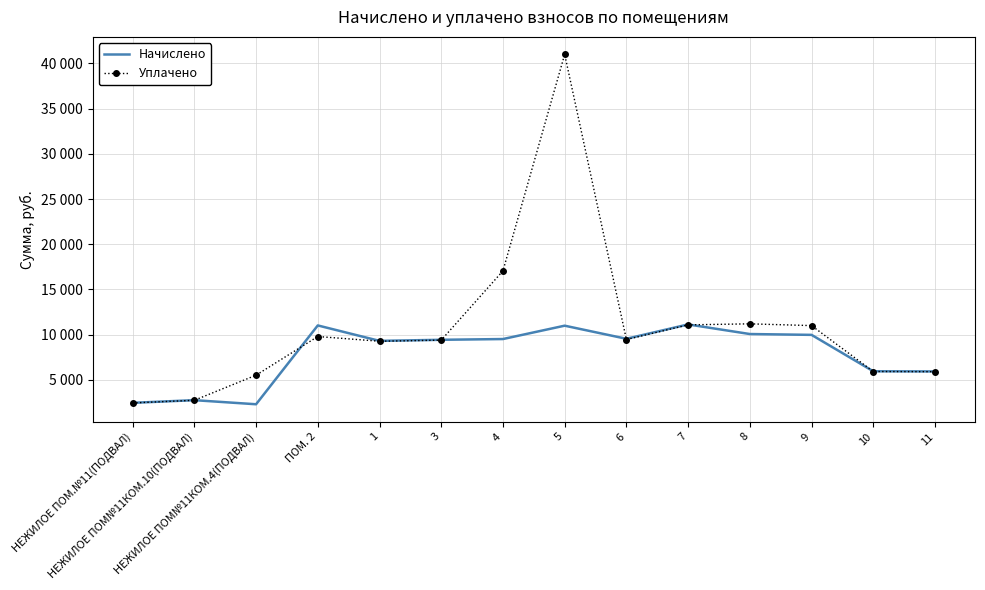

How many interior local valleys does the Начислено series have?

3